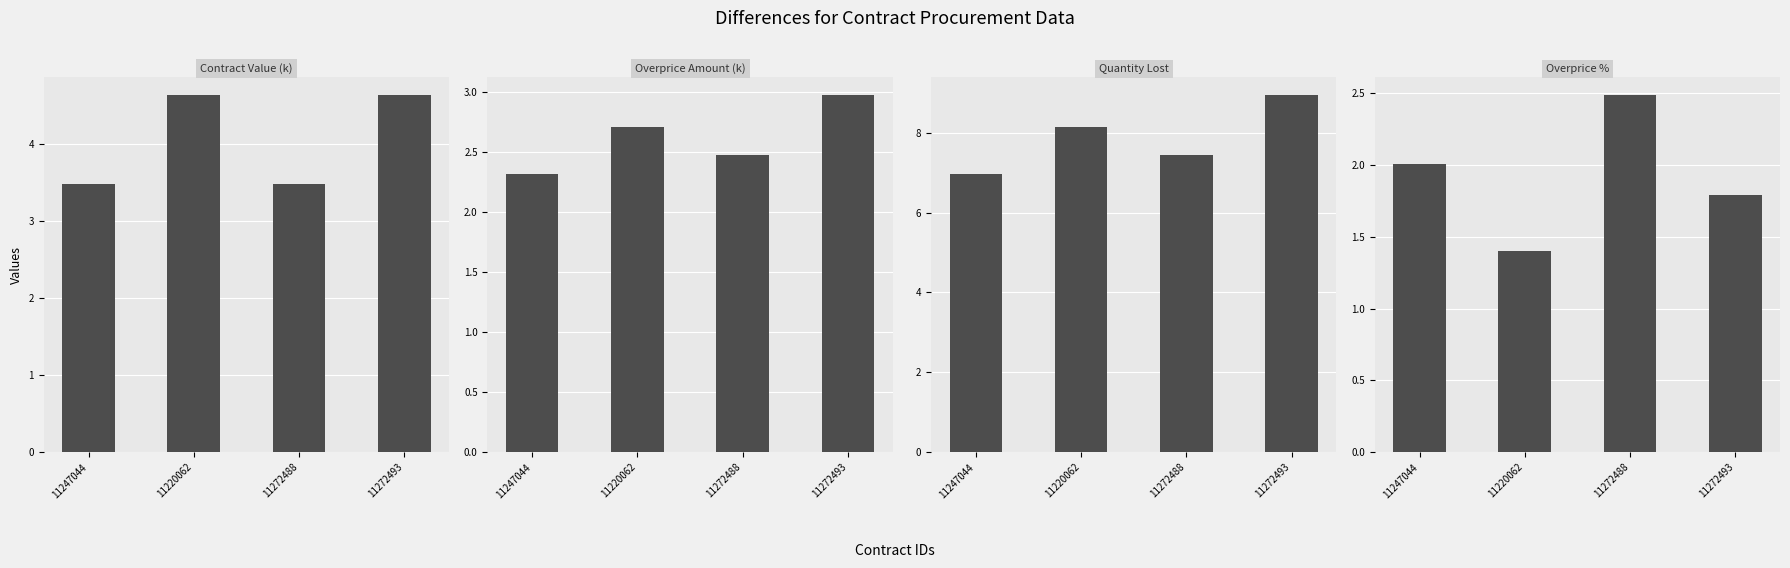

Reading left to right, extract all data points from this chart.

contracts.value.amount: 11247044=3.5	11220062=4.6	11272488=3.5	11272493=4.6
contracts.items.unit.value.amountOverpriceMxIMSS: 11247044=2.3	11220062=2.7	11272488=2.5	11272493=3.0
contracts.items.unit.value.quantityLostMxIMSS: 11247044=7.0	11220062=8.1	11272488=7.5	11272493=8.9
contracts.items.unit.value.percentageOverpriceMxIMSS: 11247044=2.0	11220062=1.4	11272488=2.5	11272493=1.8